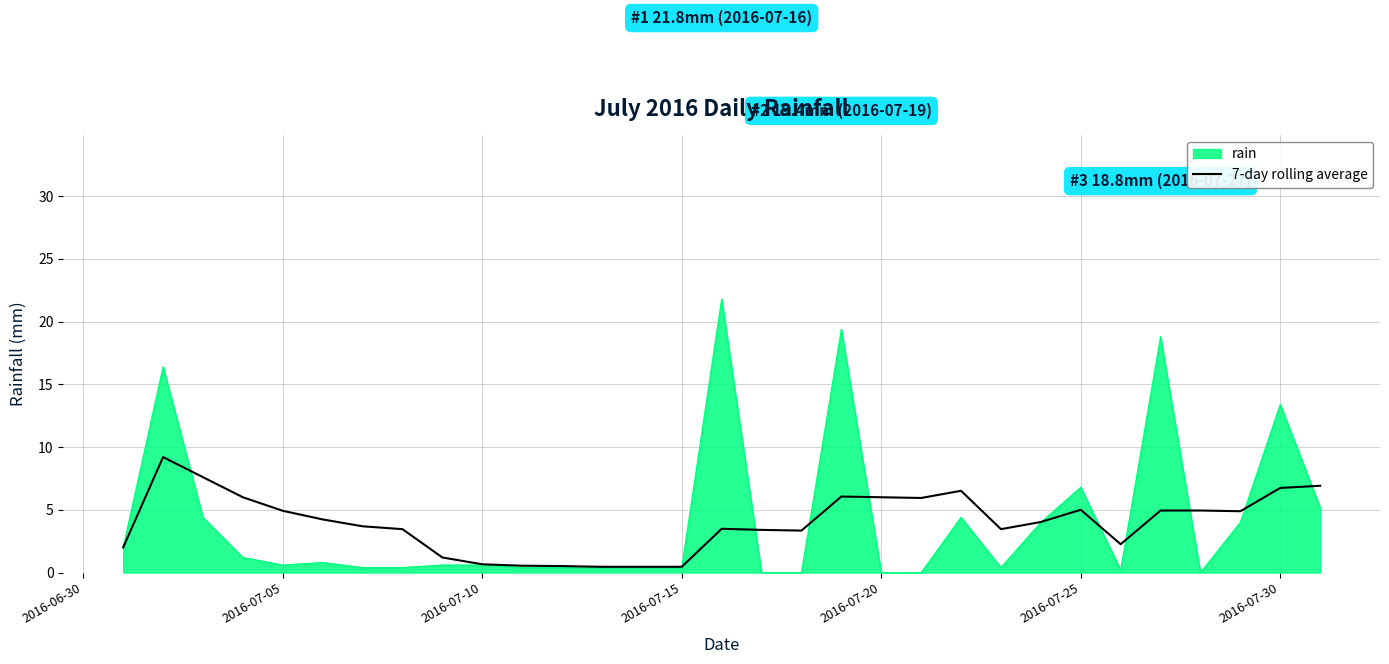

How many lines are shown in the chart?

2